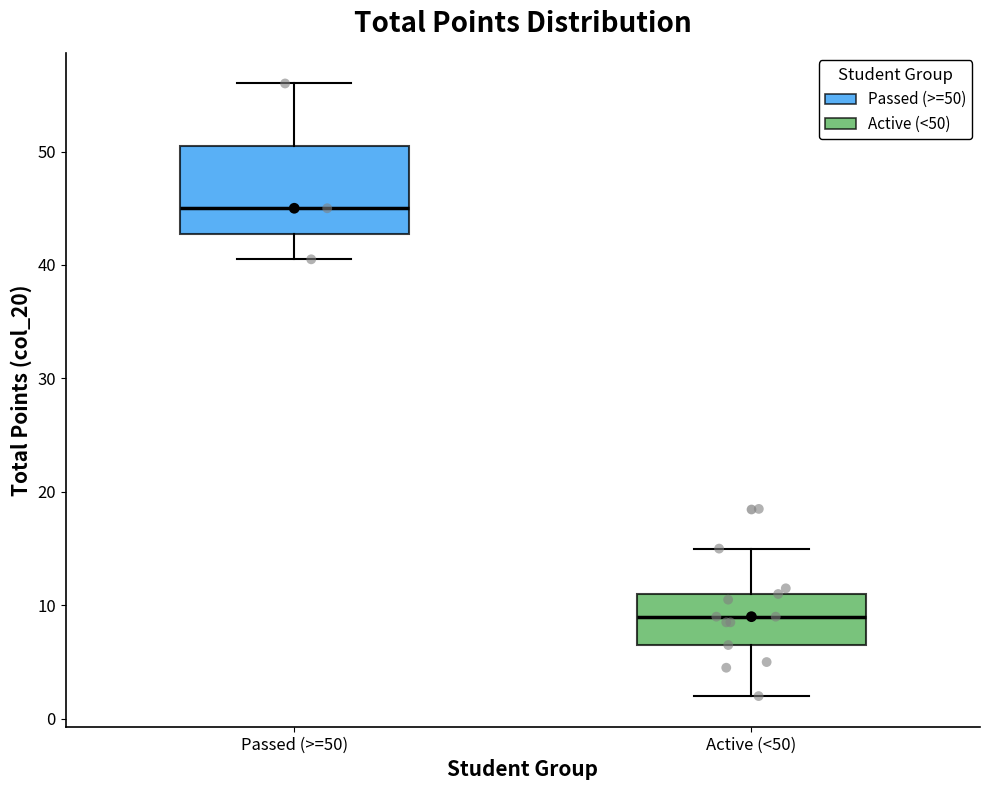

Where does the upper whisker of the box for Passed (>=50) end on the y-axis? The values are not printed on the chart, so give them approximately, as read against the axis.

56